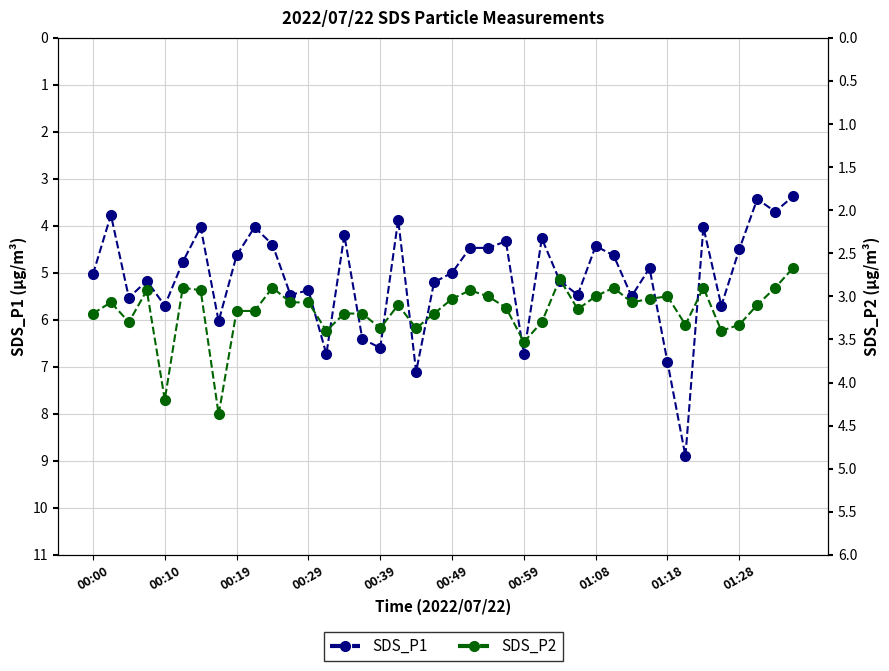

The SDS_P2 series shows 5.1 at 23. True or false?

False